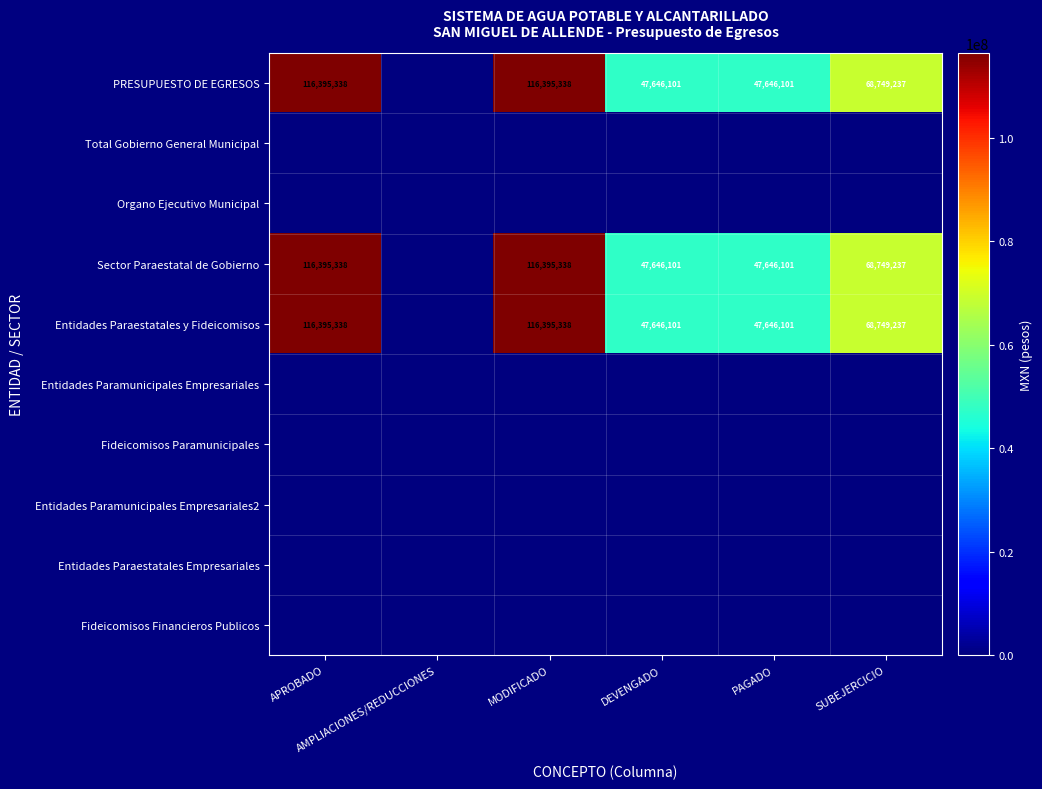

What is the difference between the maximum and minimum values in the PRESUPUESTO DE EGRESOS series?

116395338.0